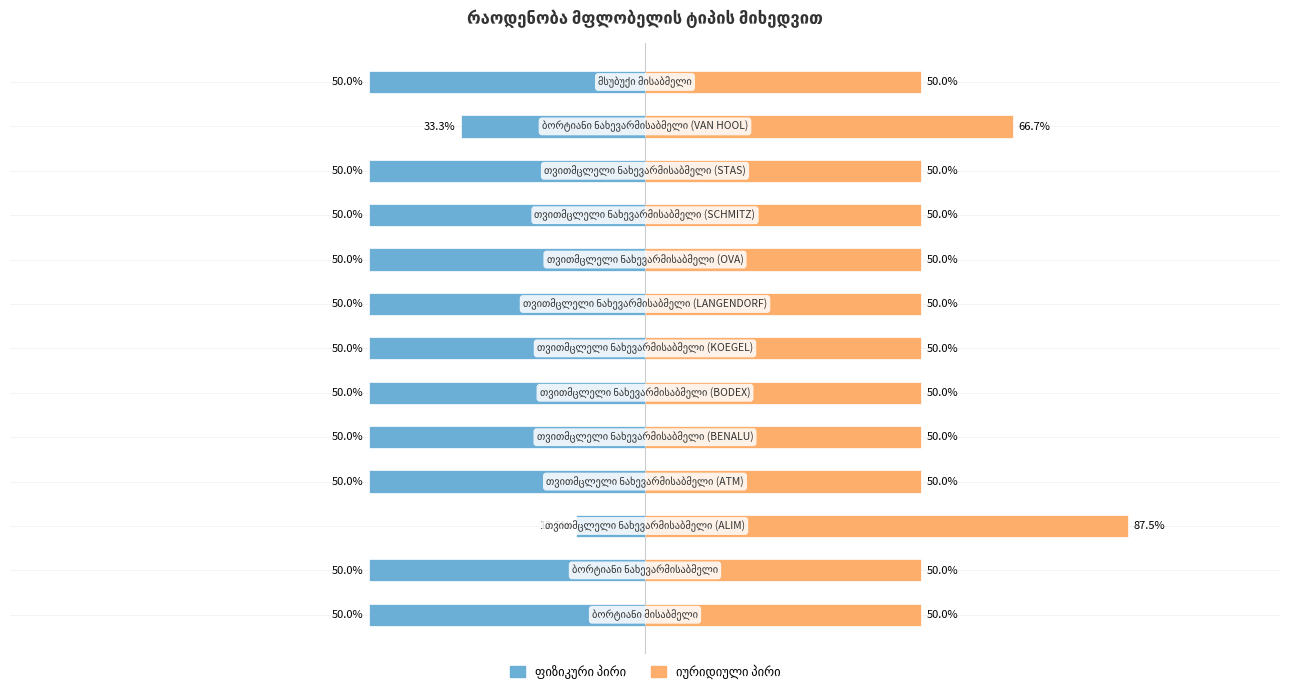

What is the sum of the იურიდიული პირი values at 9 and 12?

100.0